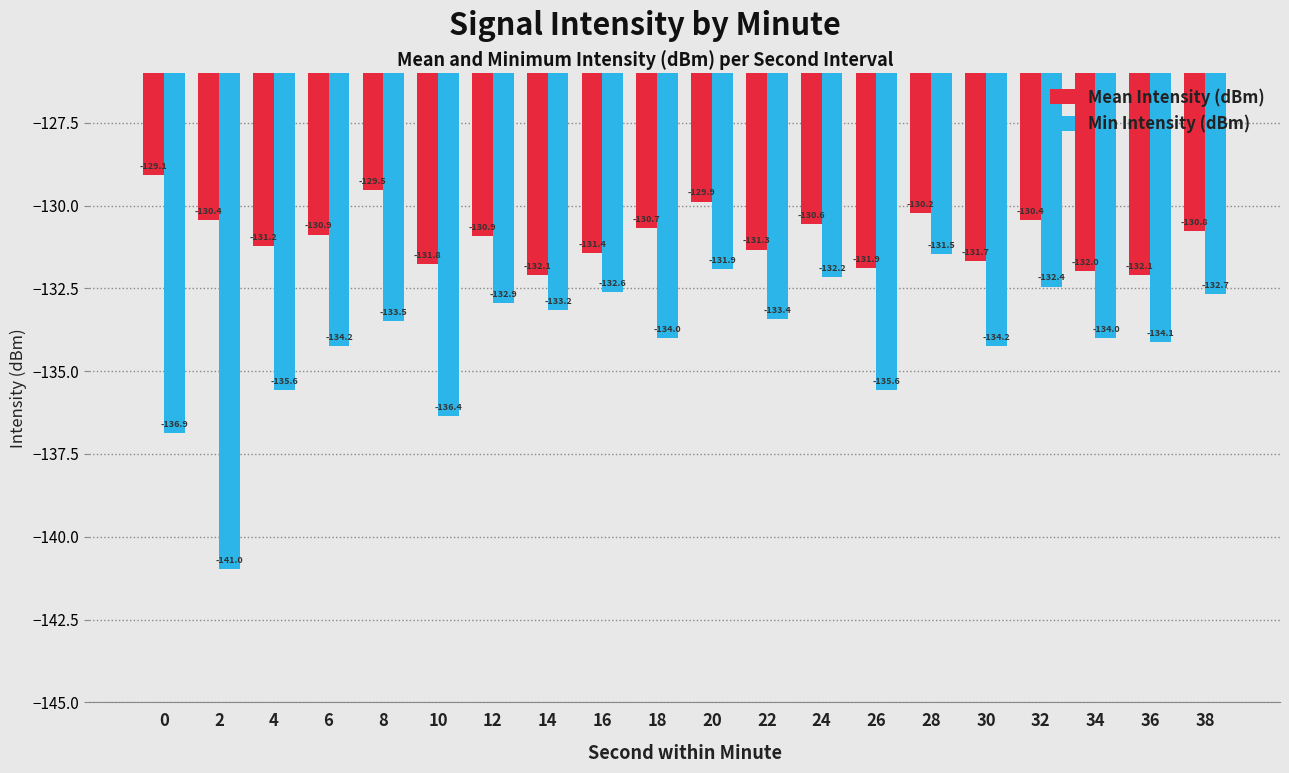

What is the difference between the Mean Intensity (dBm) values at 16 and 34?

0.5